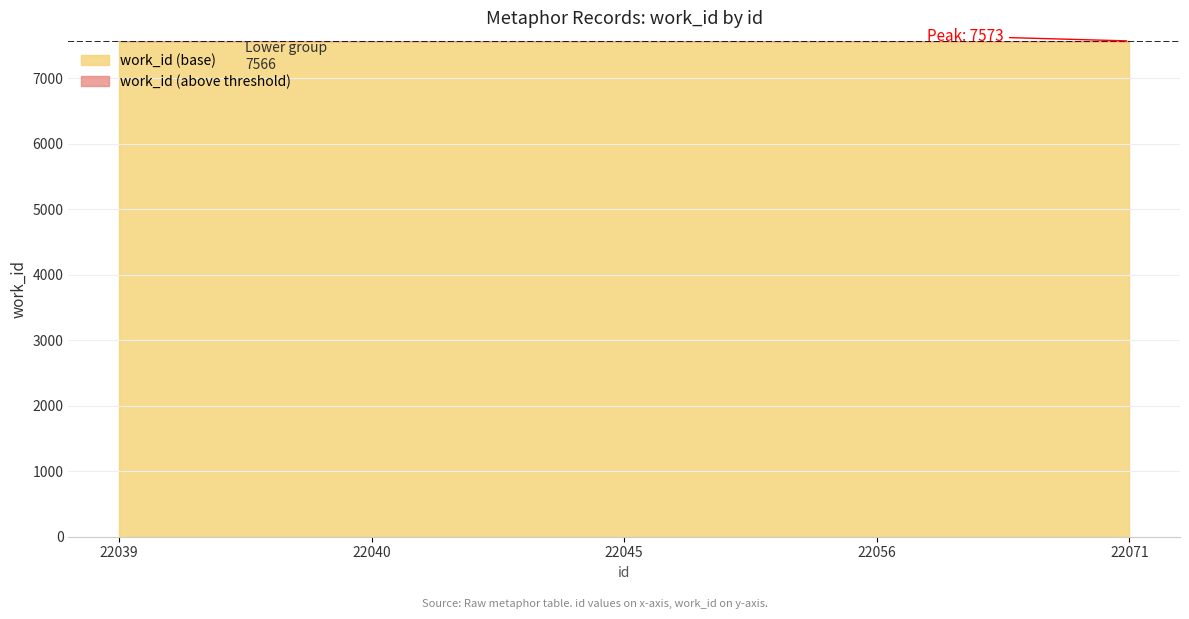

What is the value of the 5th point from the left?

7573